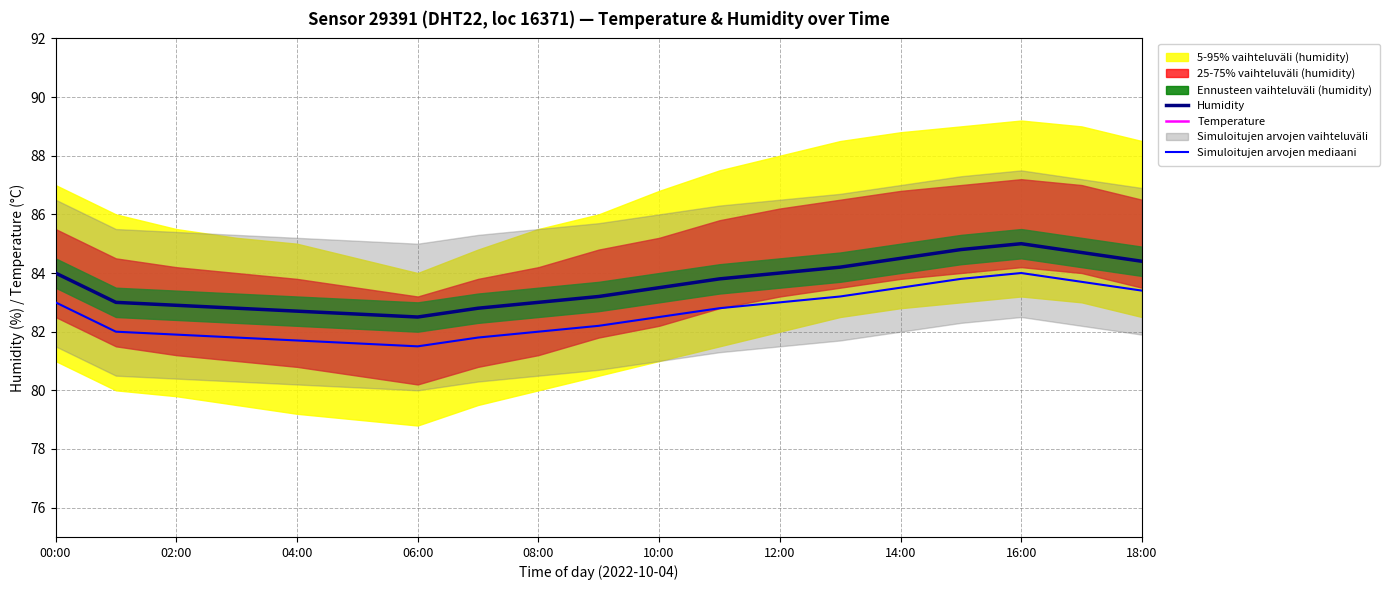

How many lines are shown in the chart?

3